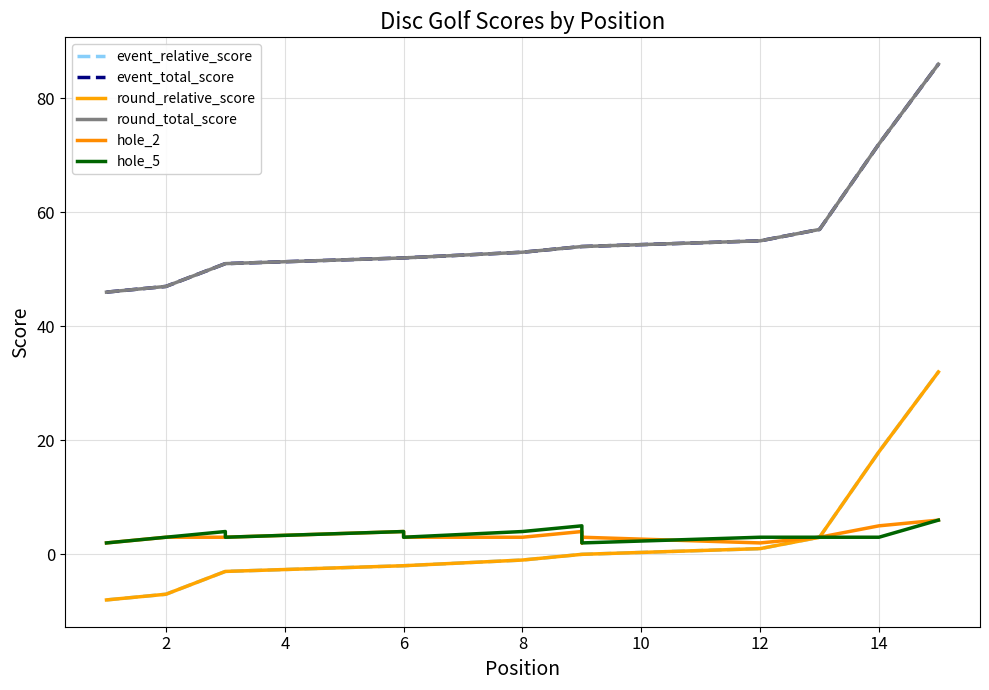

How many data points in event_relative_score are above -1?

7